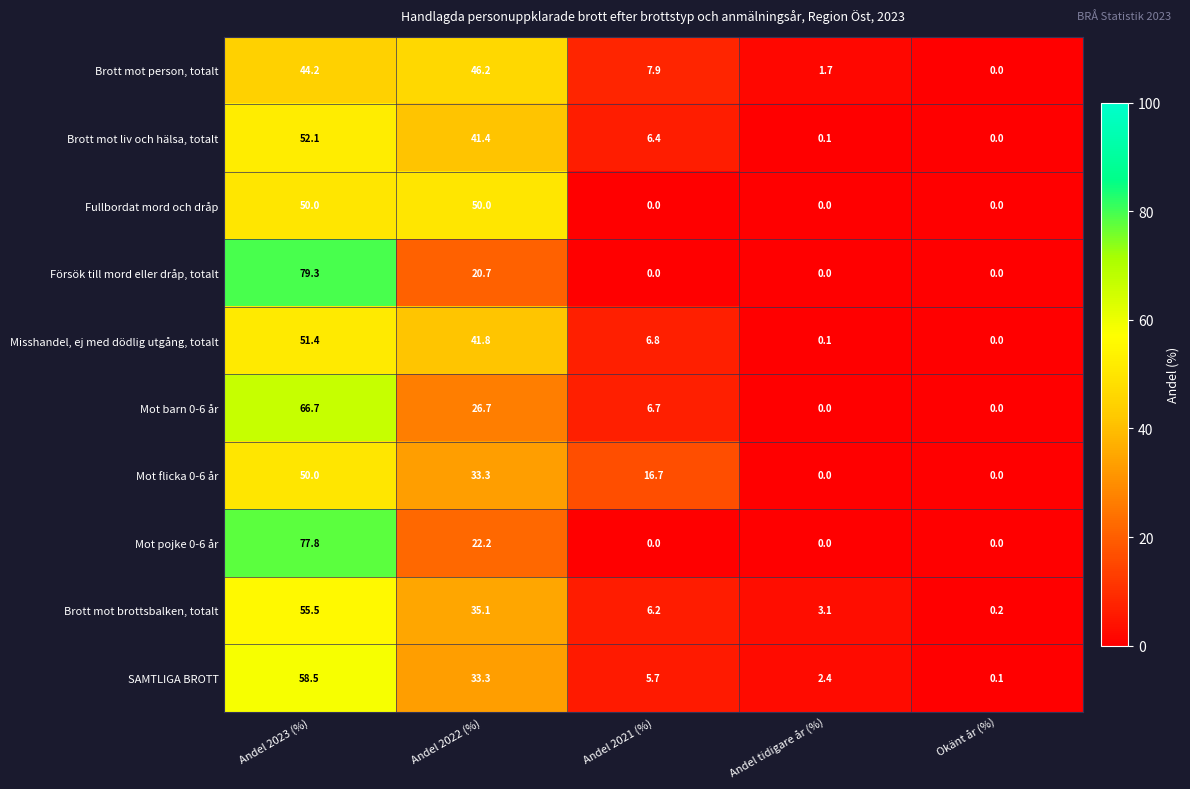

Where does the Brott mot person, totalt series first go above 7?

Andel 2023 (%)